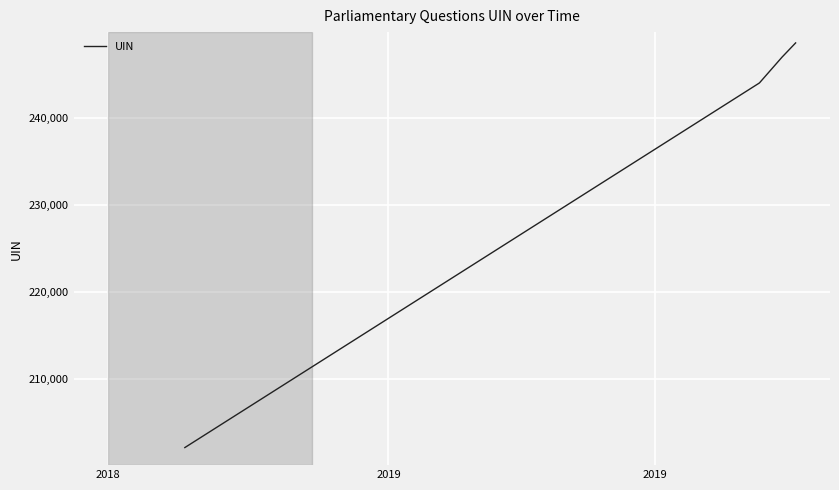

Reading right to left, list all the values displayed in this chart.

248683	247049	244079	244078	202139